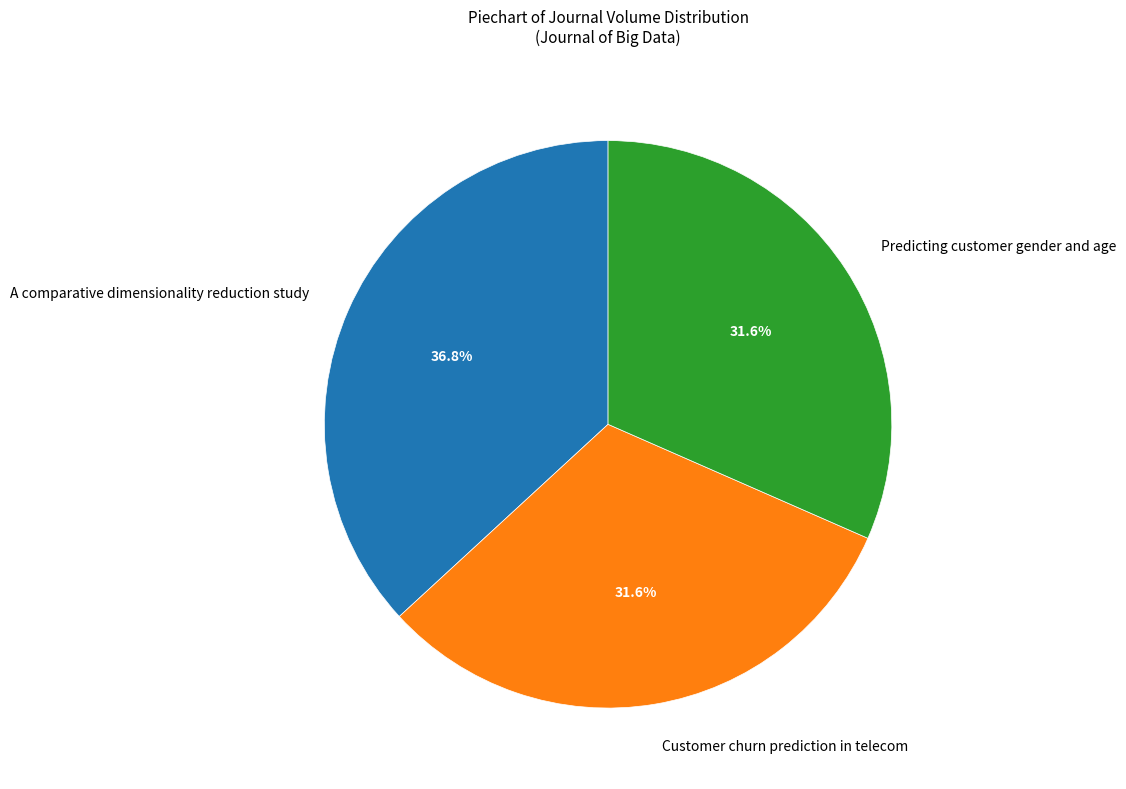

To the nearest percent, what is the combined percentage of A comparative dimensionality reduction study and Predicting customer gender and age?

68%